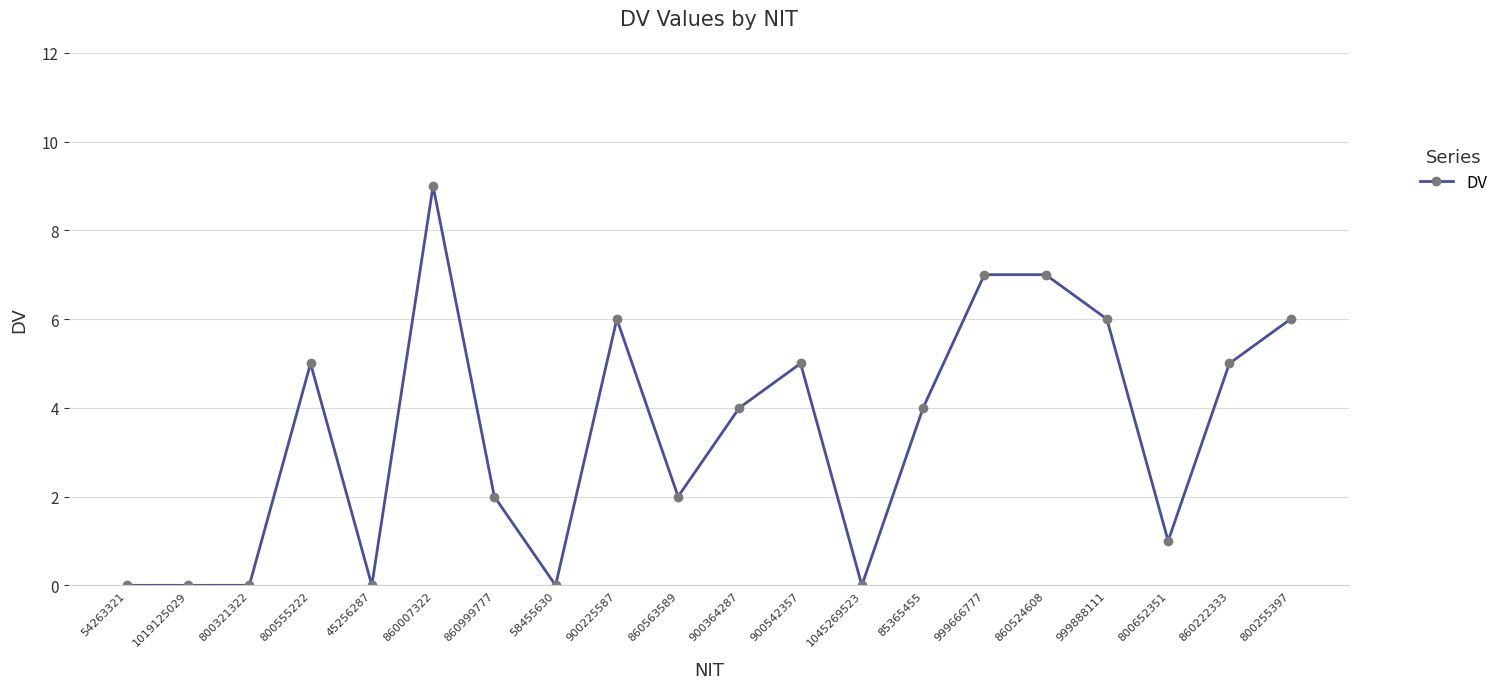

Which has a higher value, 900542357 or 800321322?

900542357